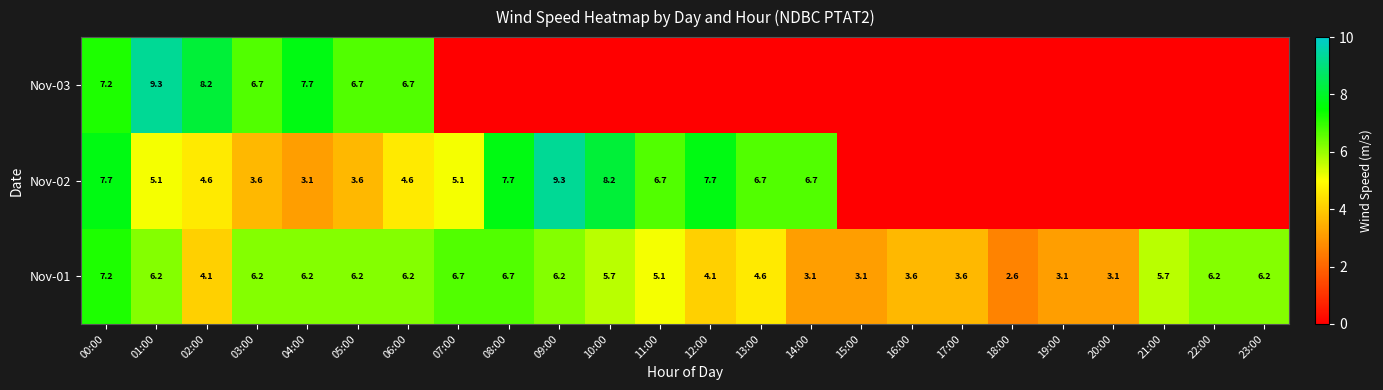

What is the difference between the maximum and second lowest values in the Nov-01 series?

4.1